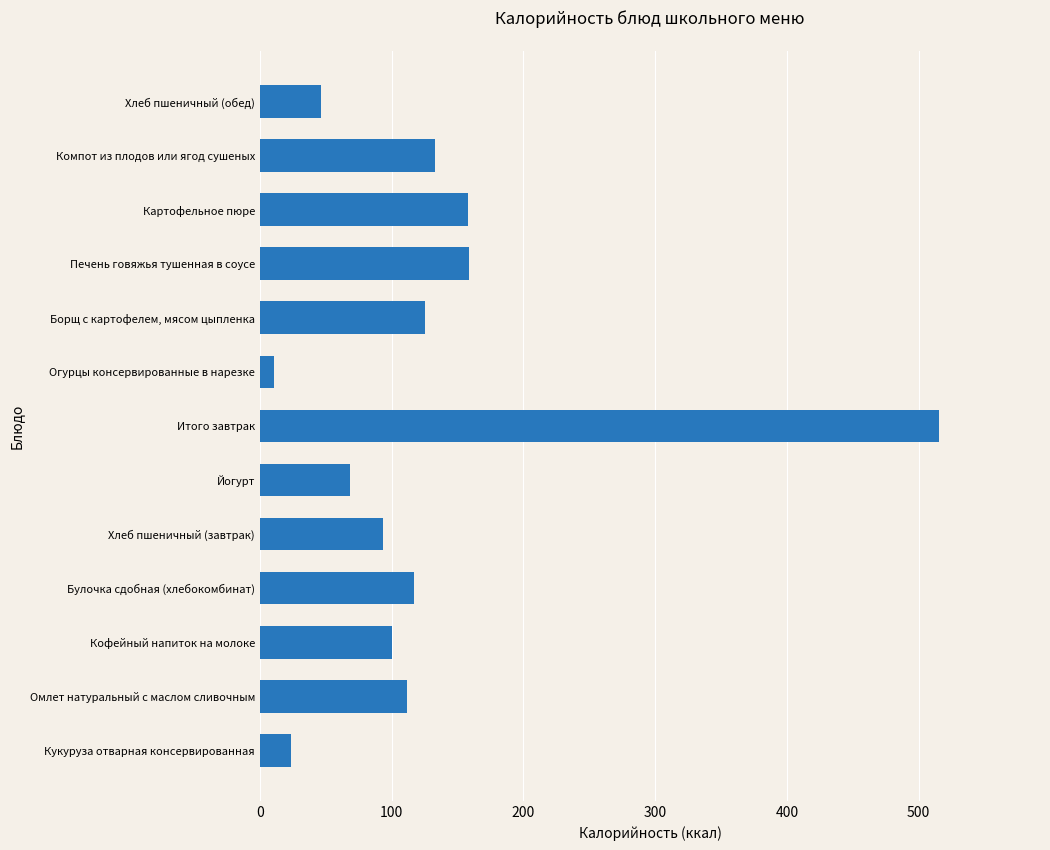

The chart shows a value of 268.5 at Печень говяжья тушенная в соусе. True or false?

False